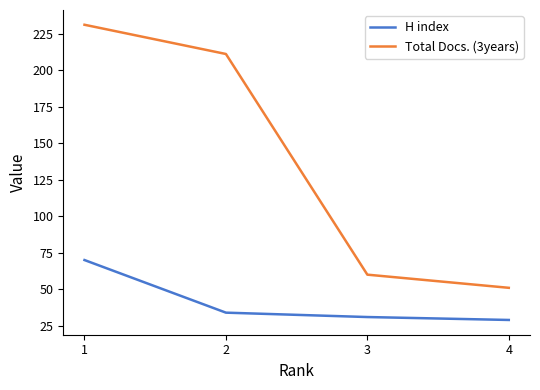

The H index series shows 34 at 2. True or false?

True